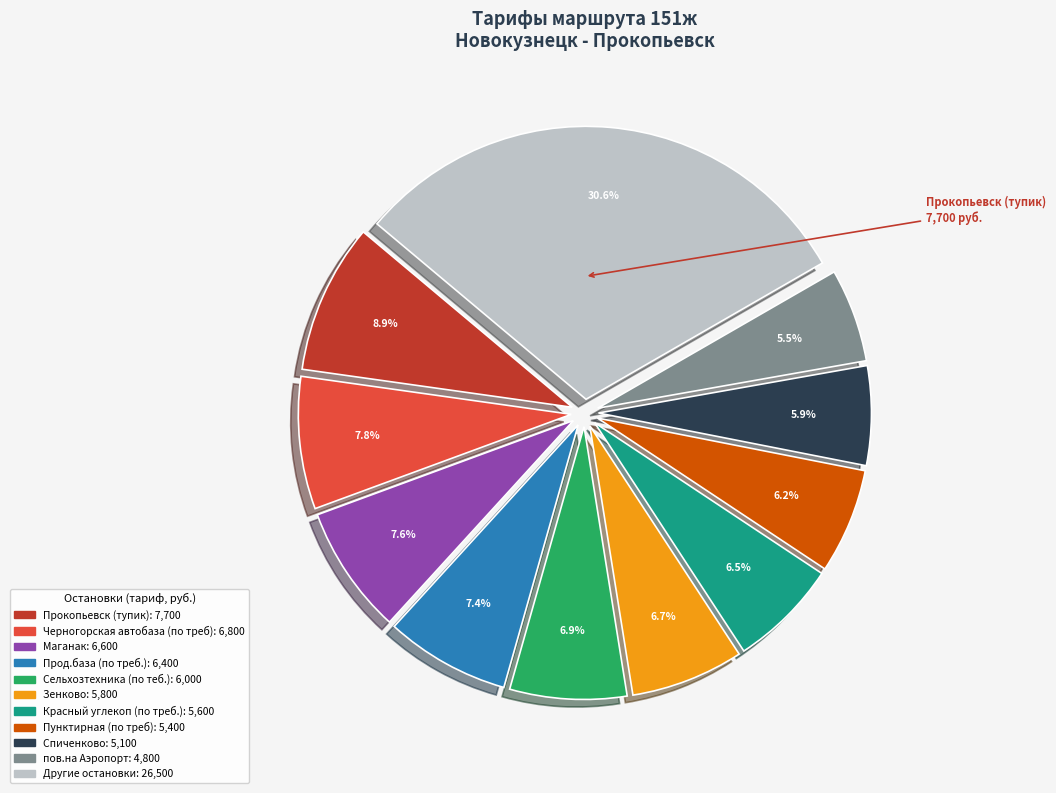

Is there any slice that represents more than half of the pie?

No